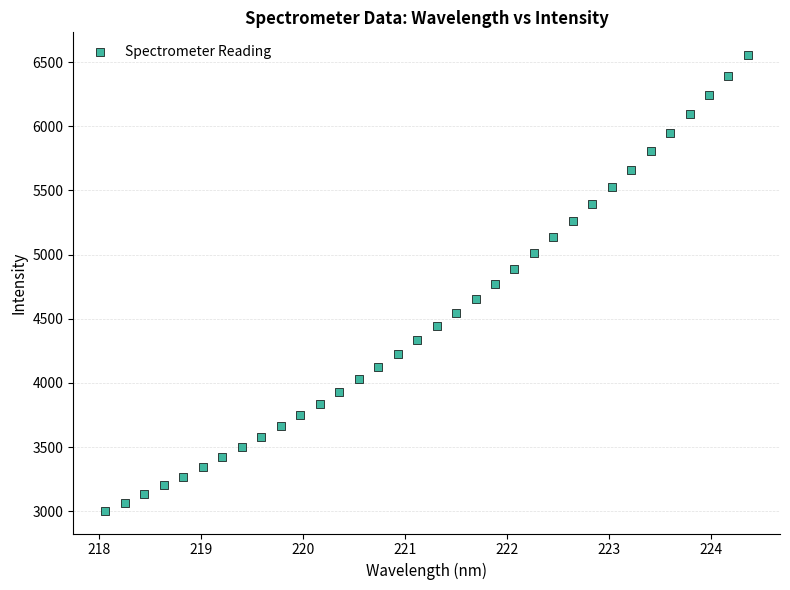

What is the range of Y values (max minus min)?

3550.2